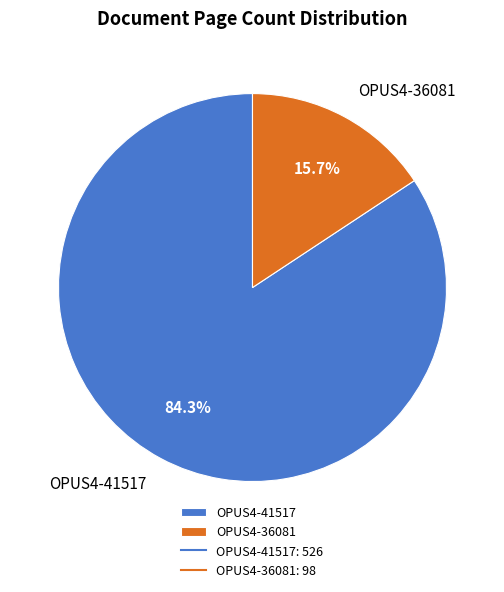

To the nearest percent, what is the difference between the OPUS4-36081 and OPUS4-41517 slice percentages?

69%